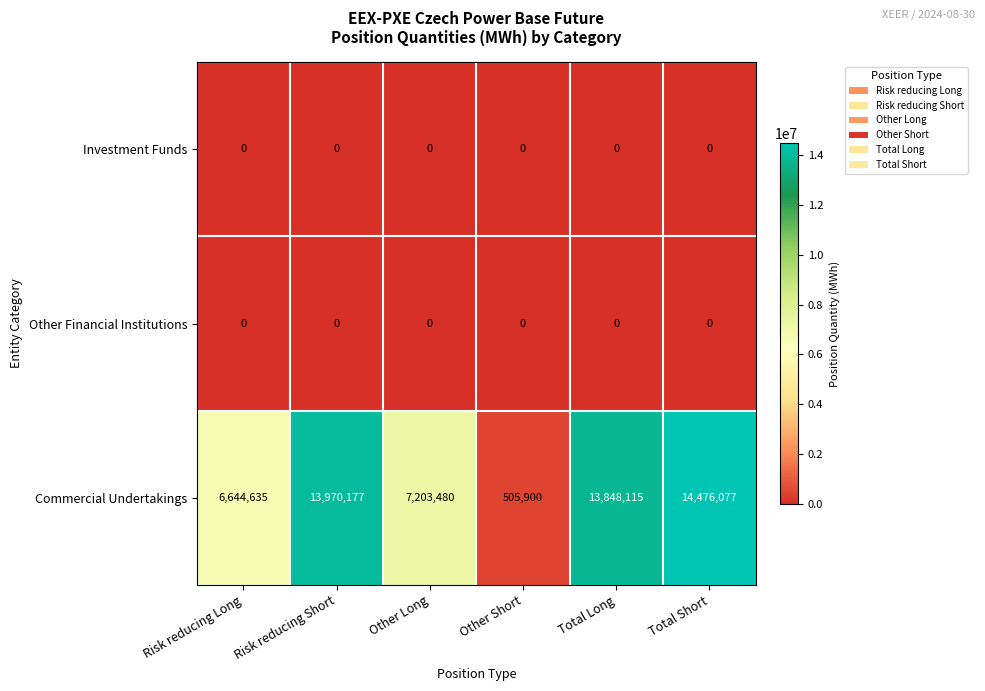

What value does the Commercial Undertakings series have at Risk reducing Short, to the nearest 100?

13970200